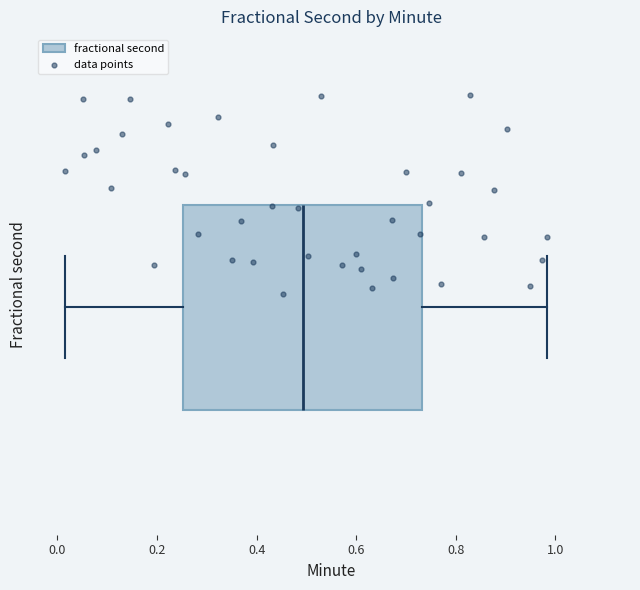

Where is the left edge of the box on the x-axis? The values are not printed on the chart, so give them approximately, as read against the axis.

0.26